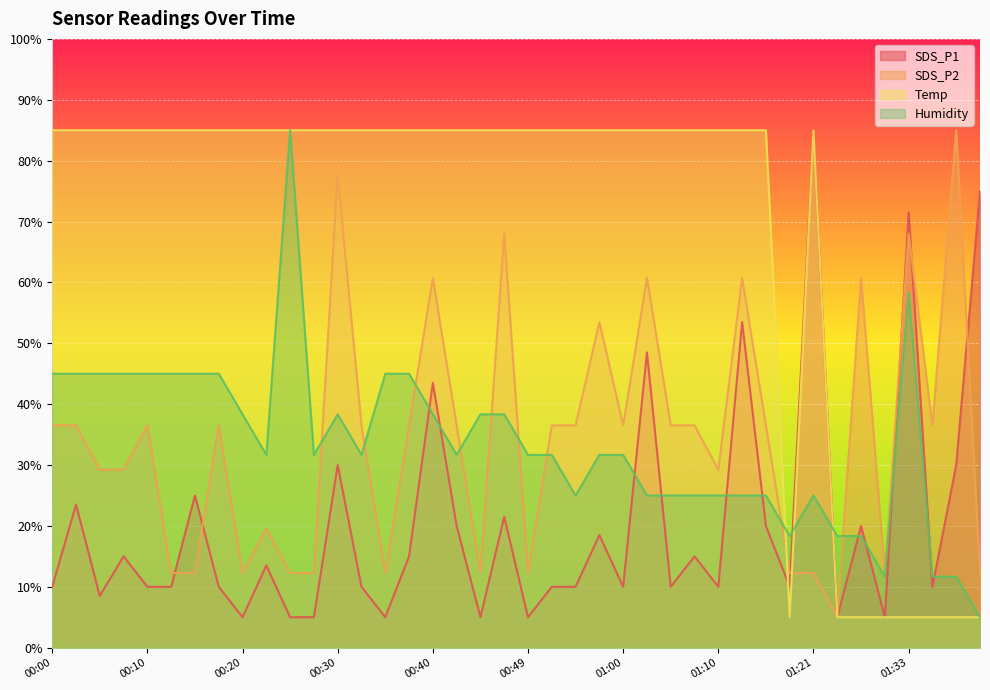

The SDS_P2 series shows 16.0 at 00:10. True or false?

False